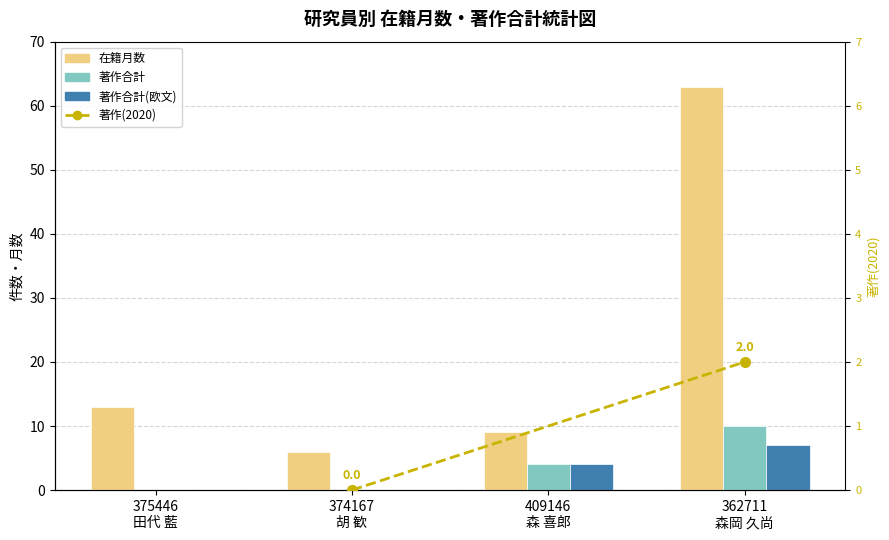

What is the label of the 3rd bar from the left?

409146
森 喜郎